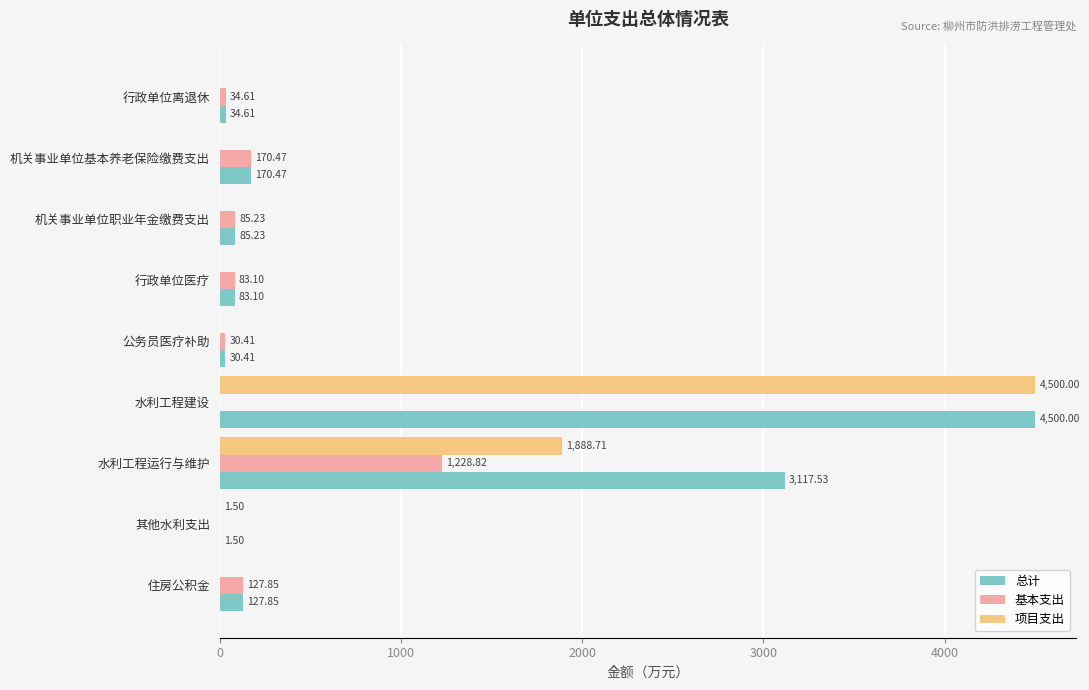

At which label is 项目支出 closest to 2250?

水利工程运行与维护